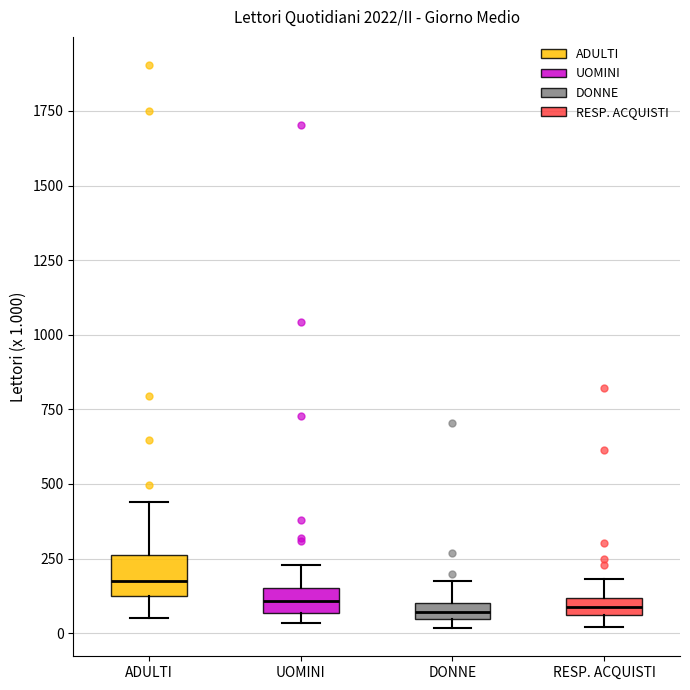

Where is the upper edge of the box for UOMINI on the y-axis? The values are not printed on the chart, so give them approximately, as read against the axis.

150